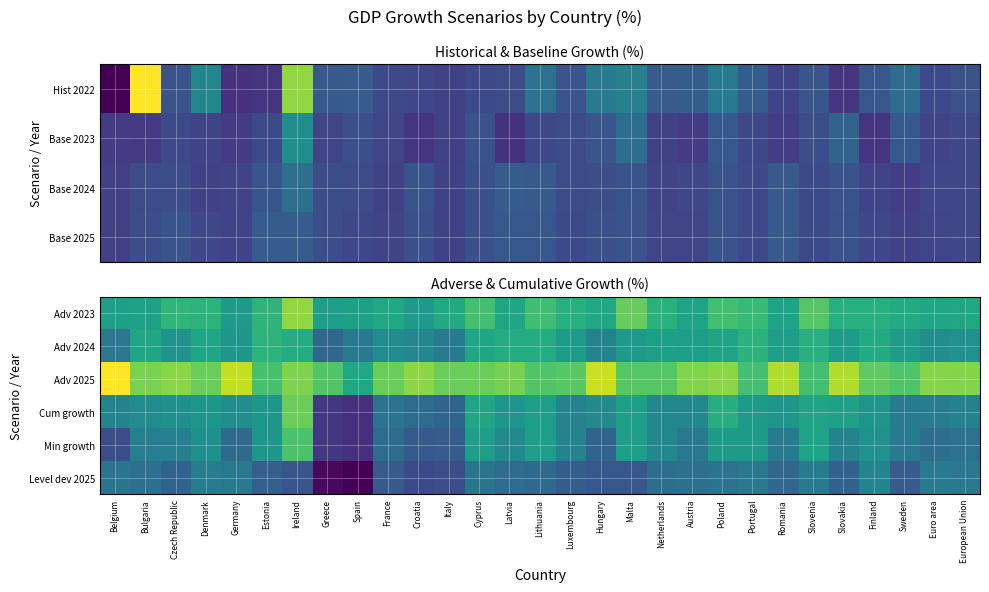

List the series in order of their peak value, lowest first.

Level dev 2025, Adv 2024, Min growth, Cum growth, Adv 2023, Adv 2025